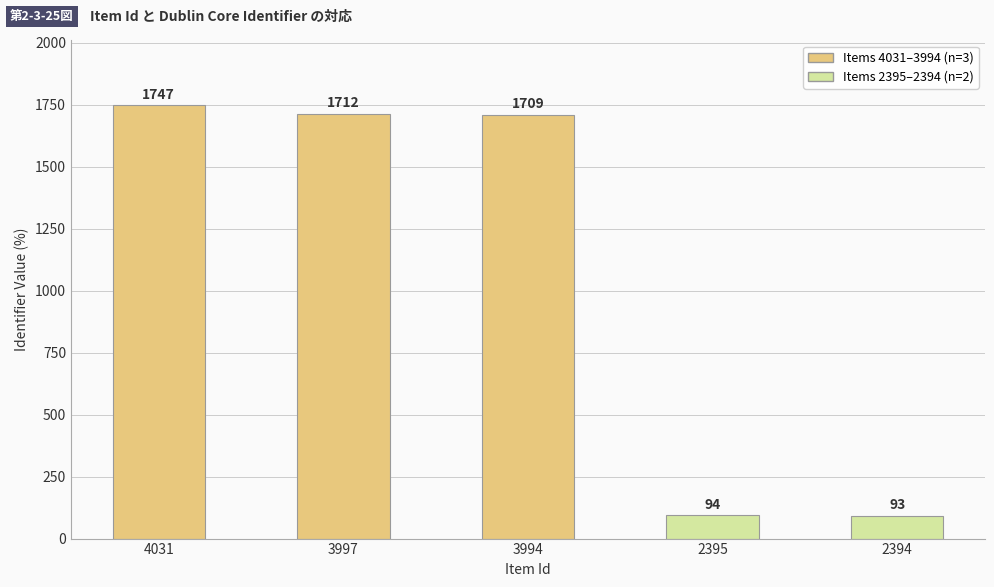

Between 3994 and 3997, which is larger?

3997